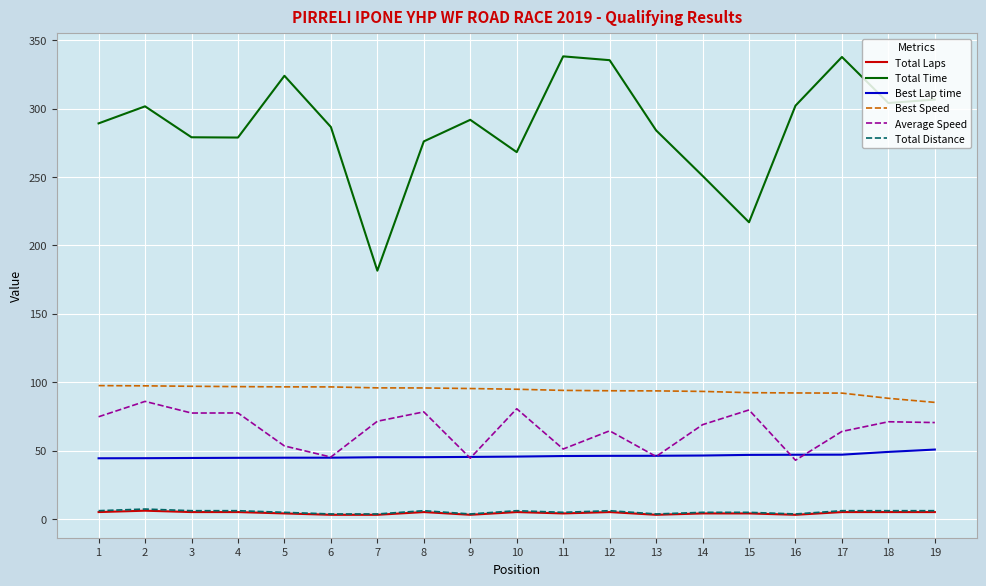

True or false: Total Laps and Best Lap time intersect in this chart.

False